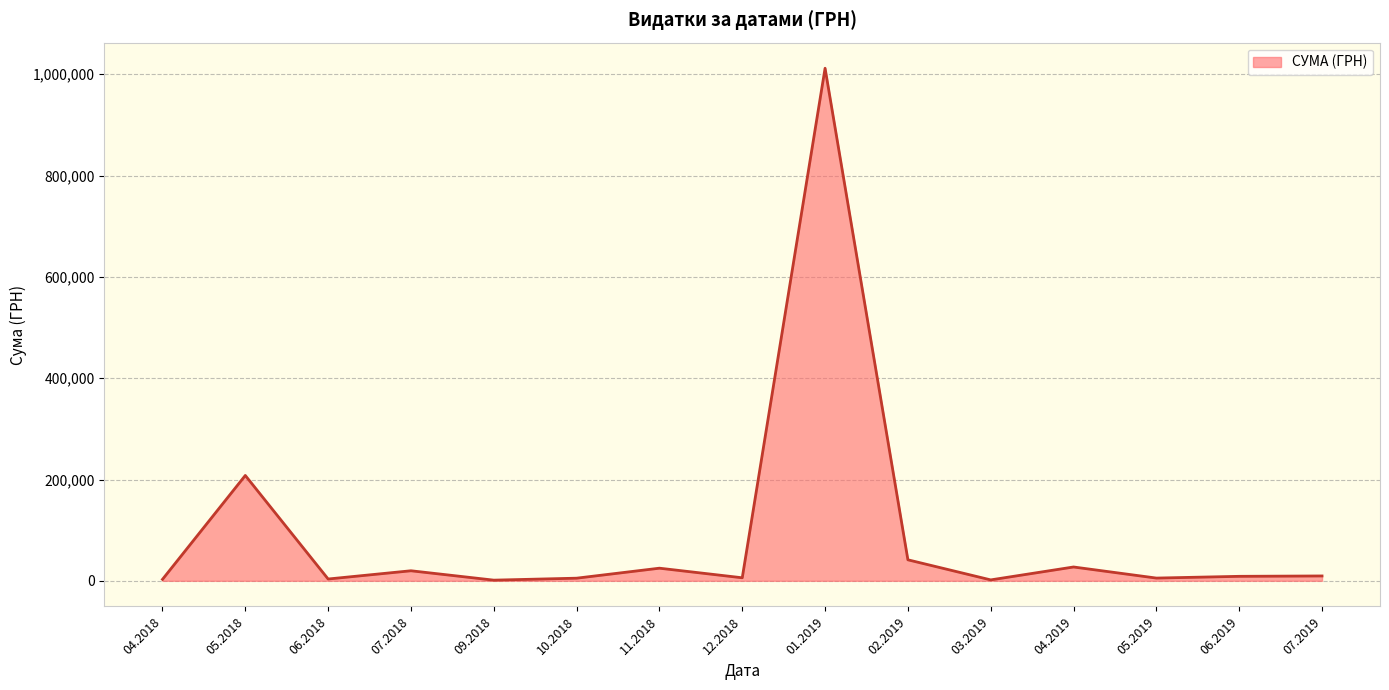

What is the maximum value shown in the chart?

1011914.6